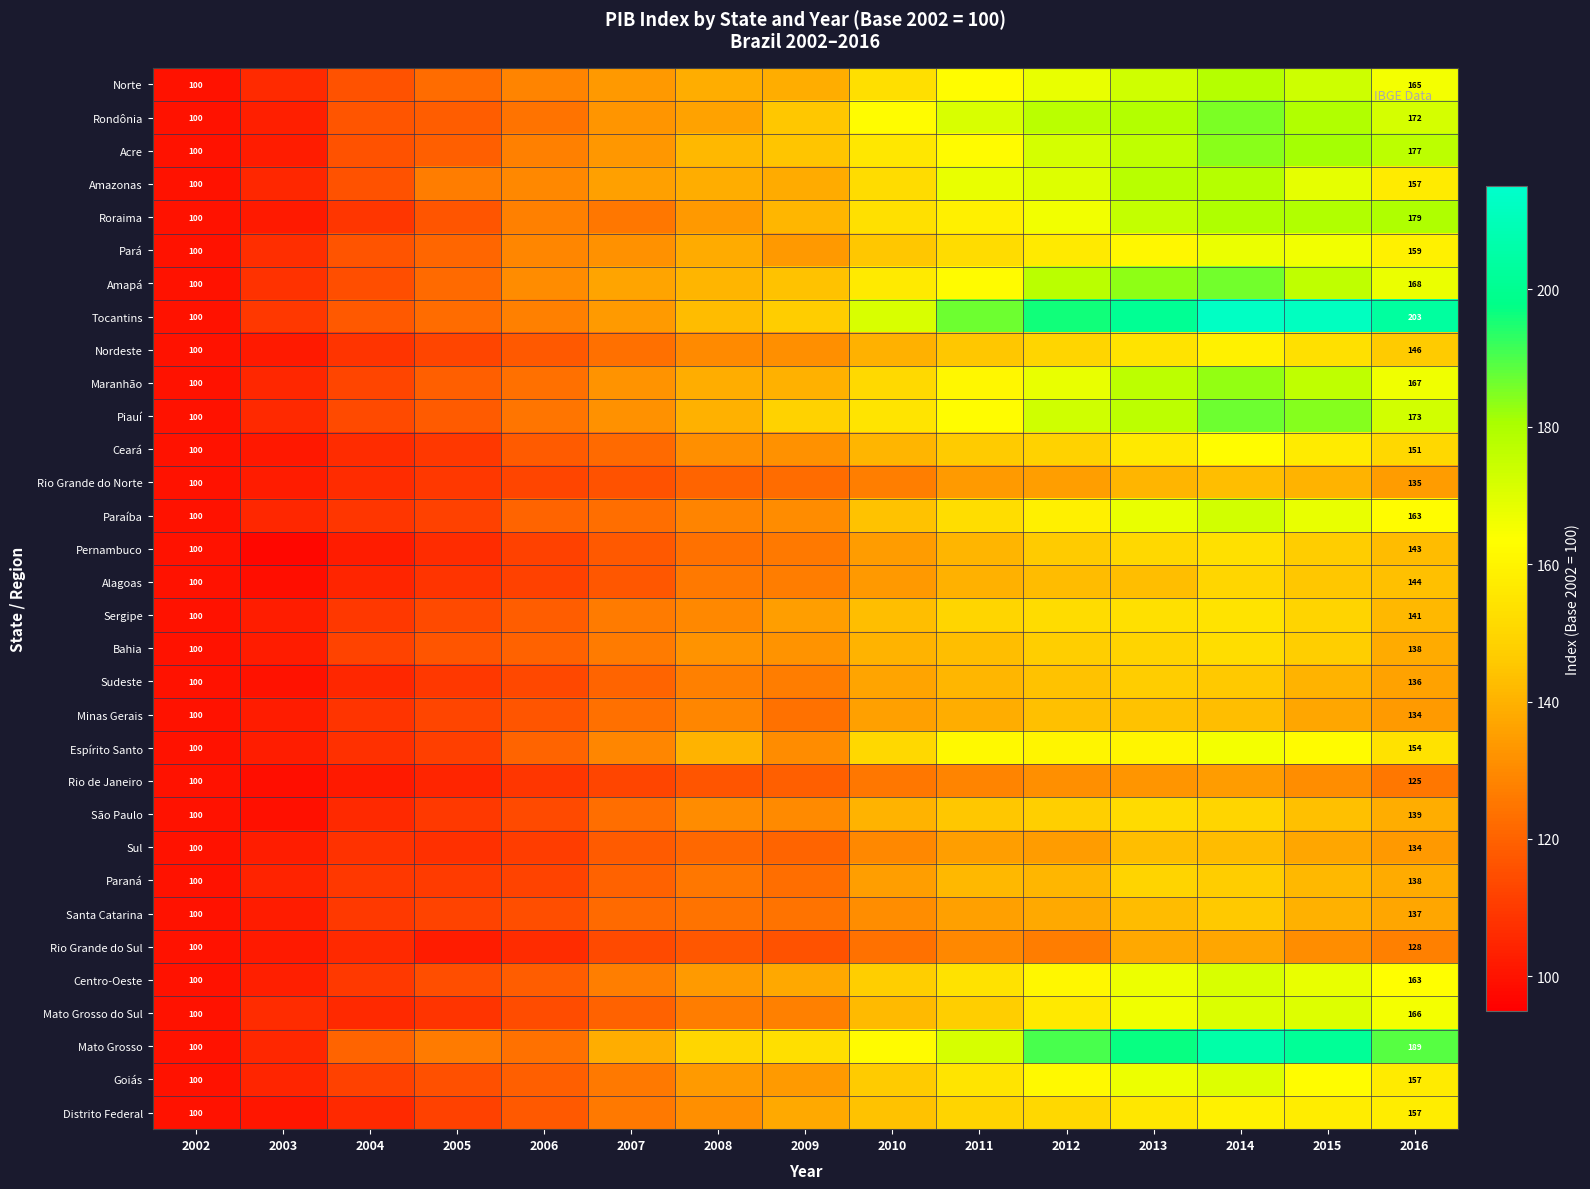

What is the sum of the Tocantins values at 2014 and 2007?

347.3